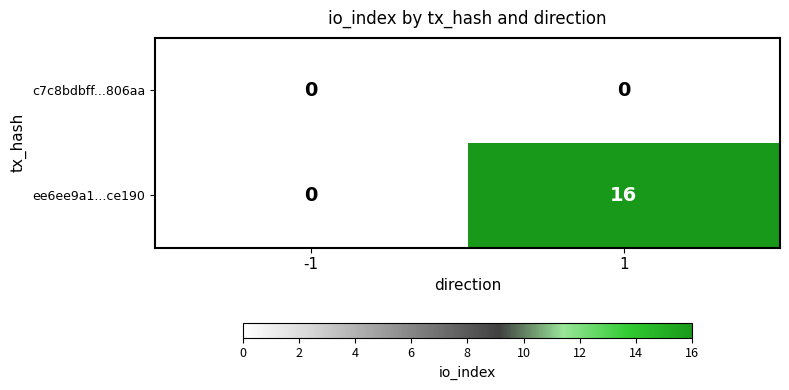

True or false: ee6ee9a1...ce190 has a value of 0 at -1.

True